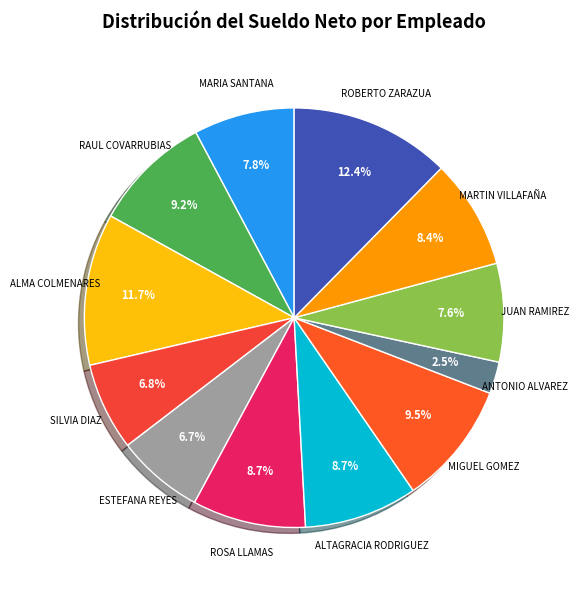

How many segments does this pie chart have?

12